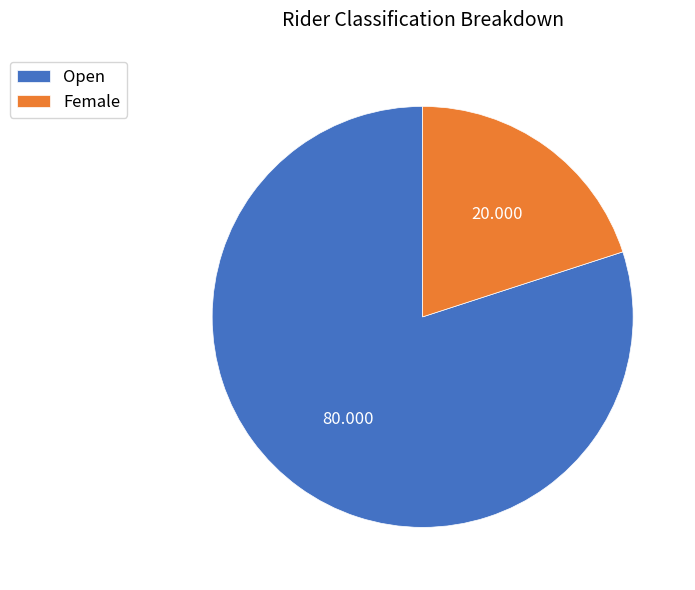

Rank the categories by value from lowest to highest.

Female, Open